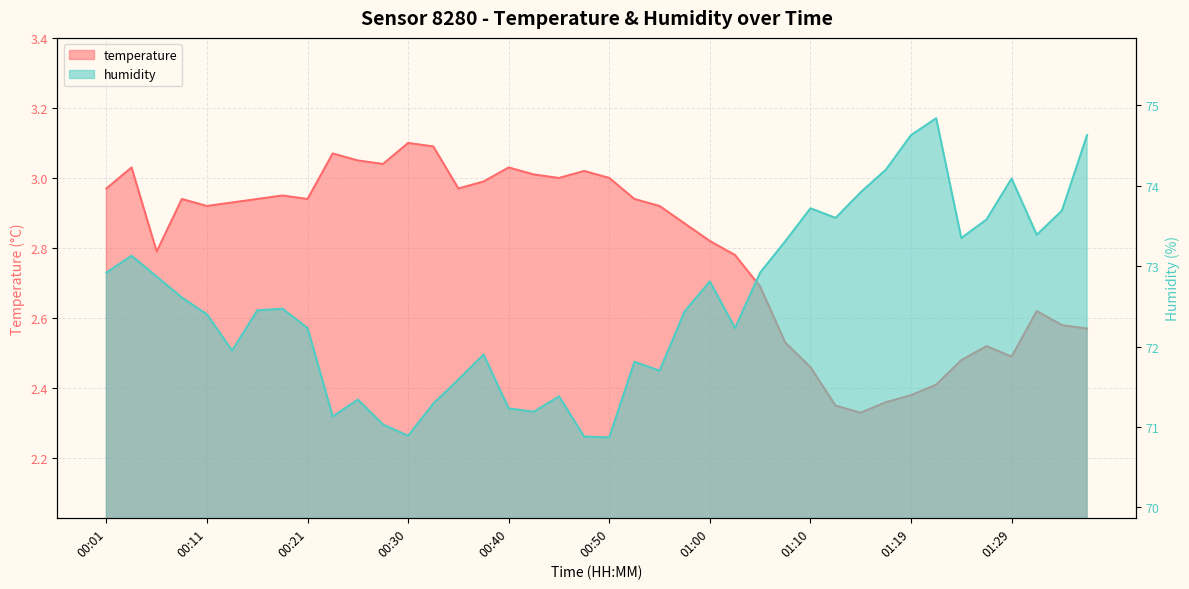

What is the label of the 13th point from the right?

01:07